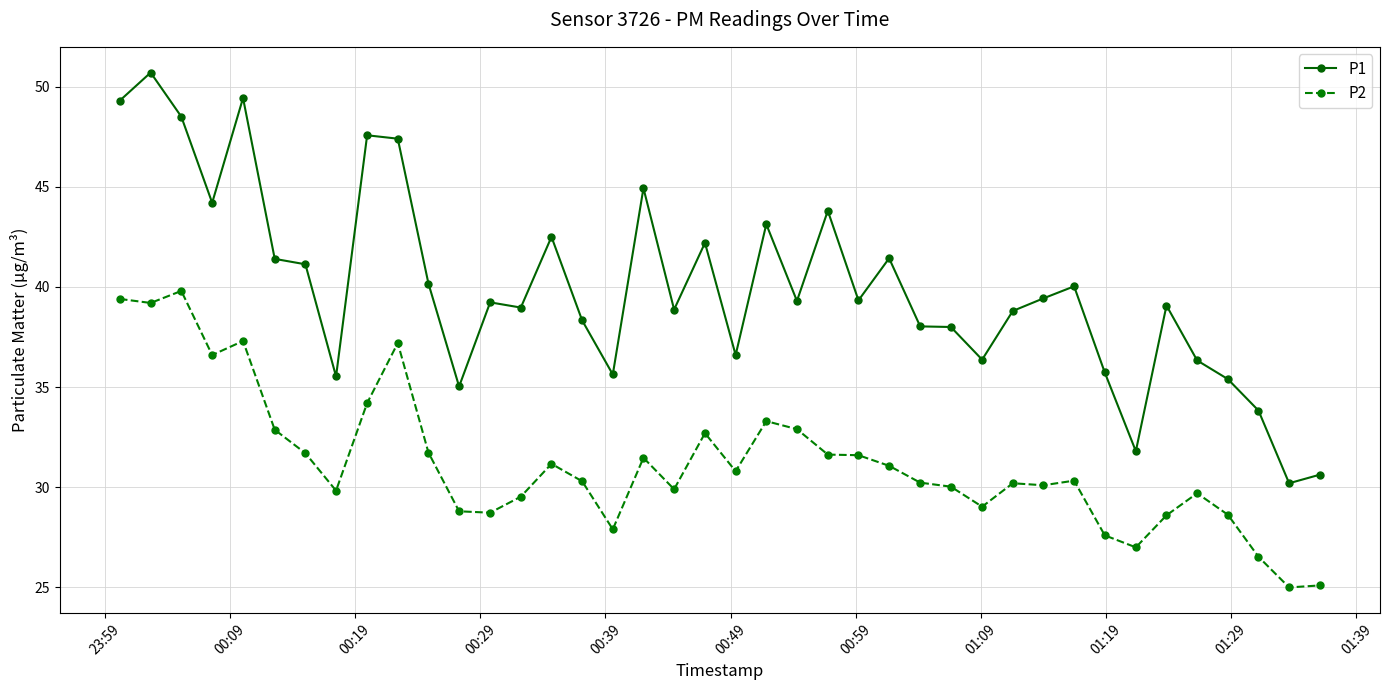

True or false: P2 and P1 intersect in this chart.

False